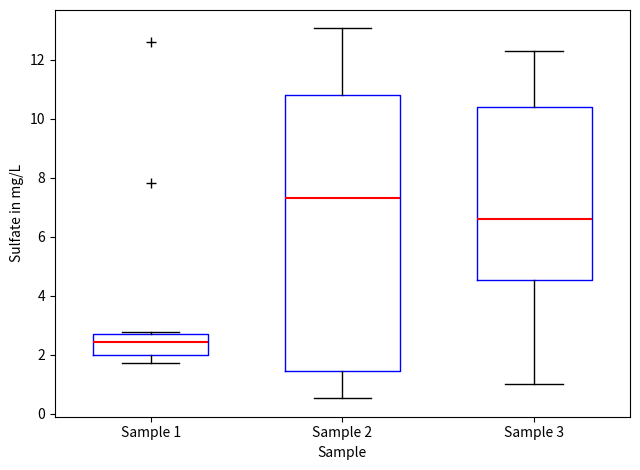

Which box is the tallest, from its lower edge to its upper edge?

Sample 2